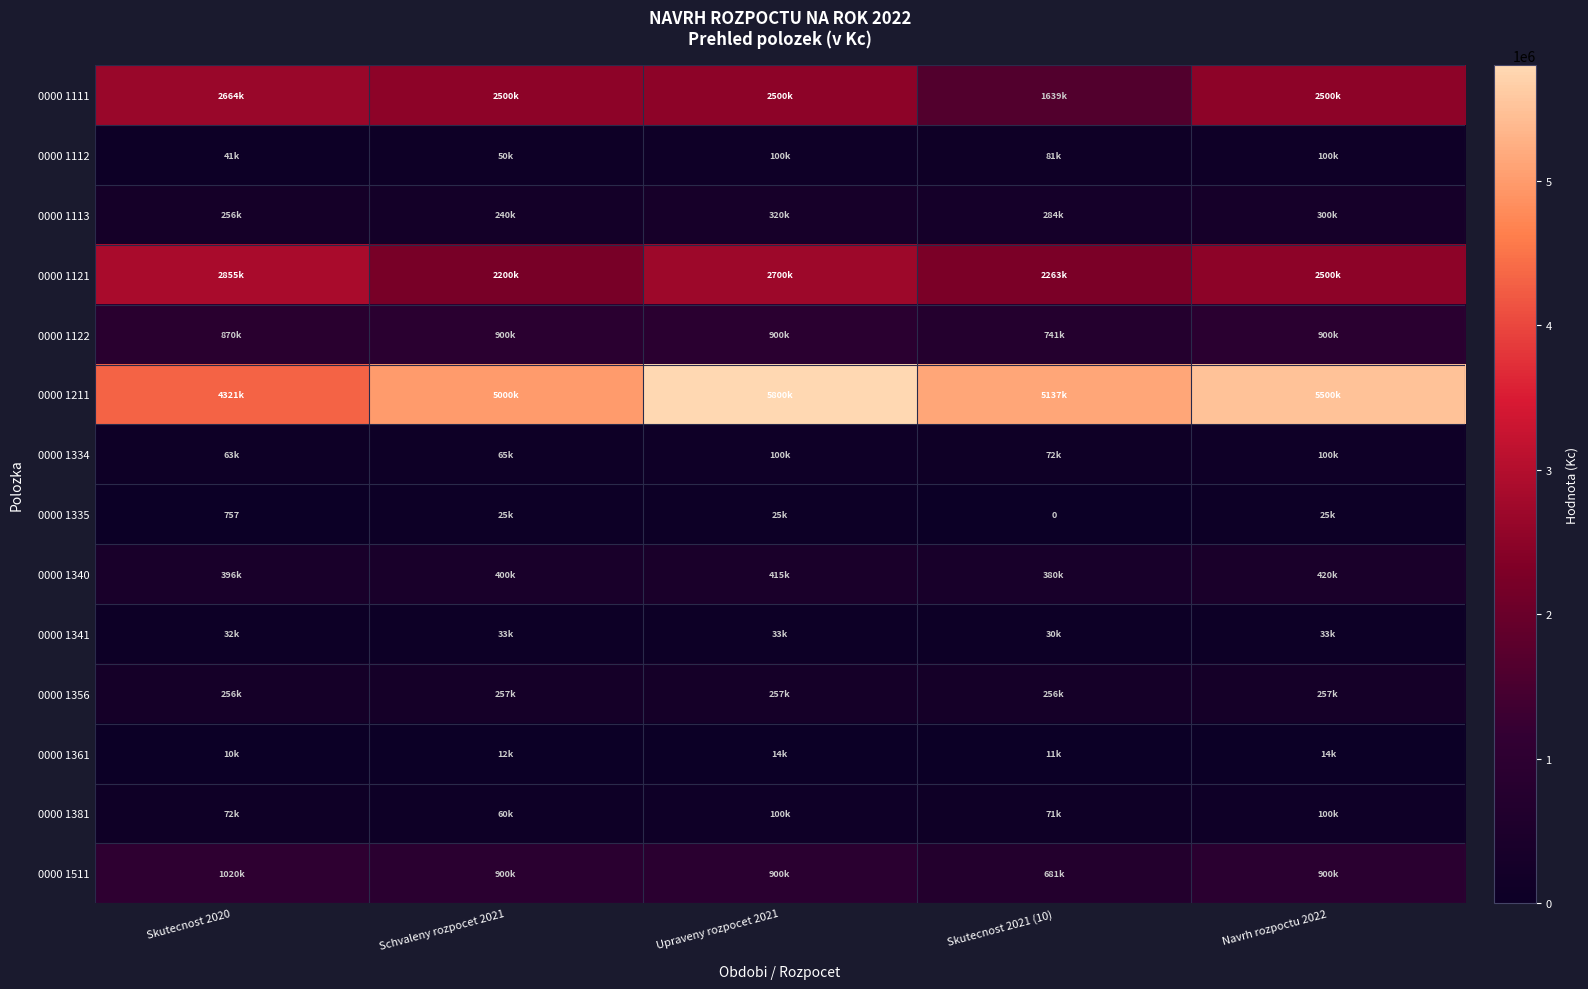

Rank the series by their maximum value, from highest to lowest.

0000 1211, 0000 1121, 0000 1111, 0000 1511, 0000 1122, 0000 1340, 0000 1113, 0000 1356, 0000 1112, 0000 1334, 0000 1381, 0000 1341, 0000 1335, 0000 1361